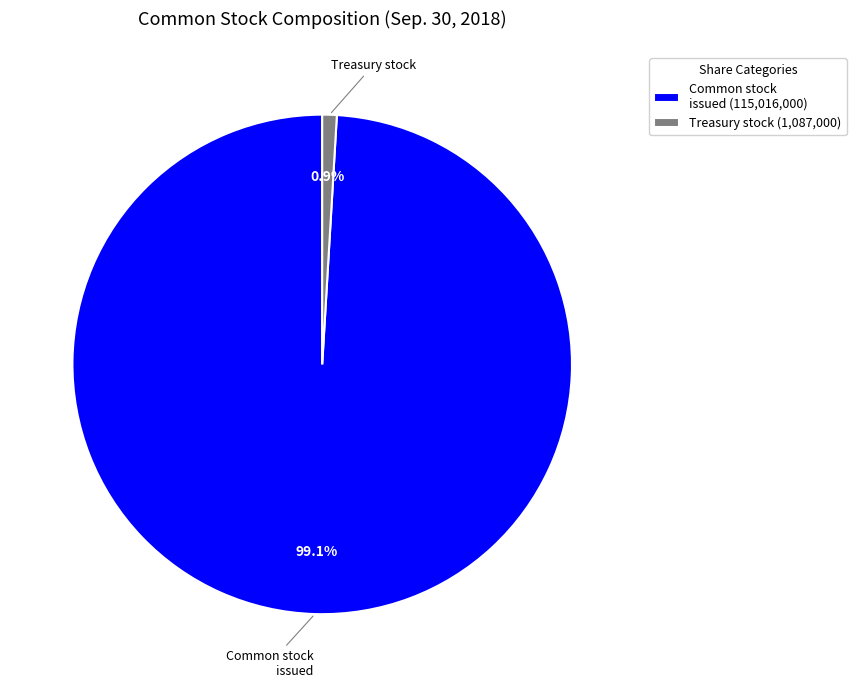

What is the majority slice?

Common stock issued